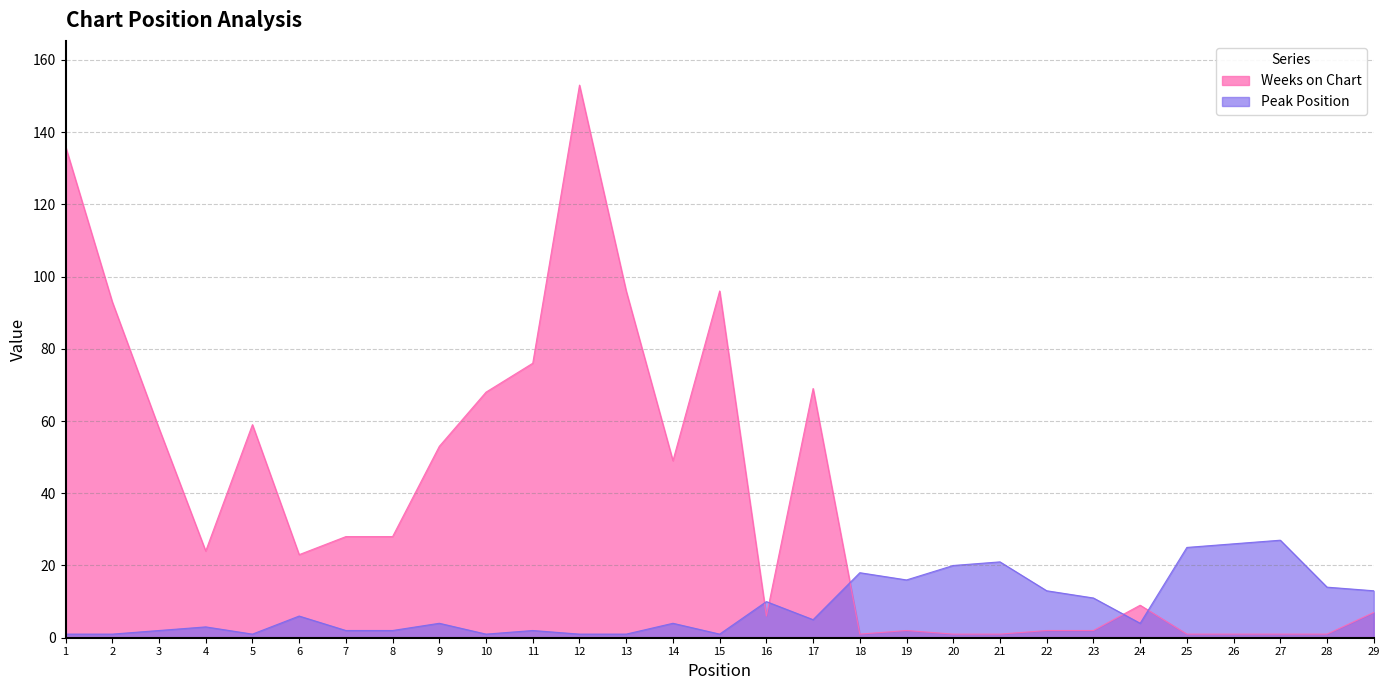

How many intersections are there between Peak Position and Weeks on Chart?

5